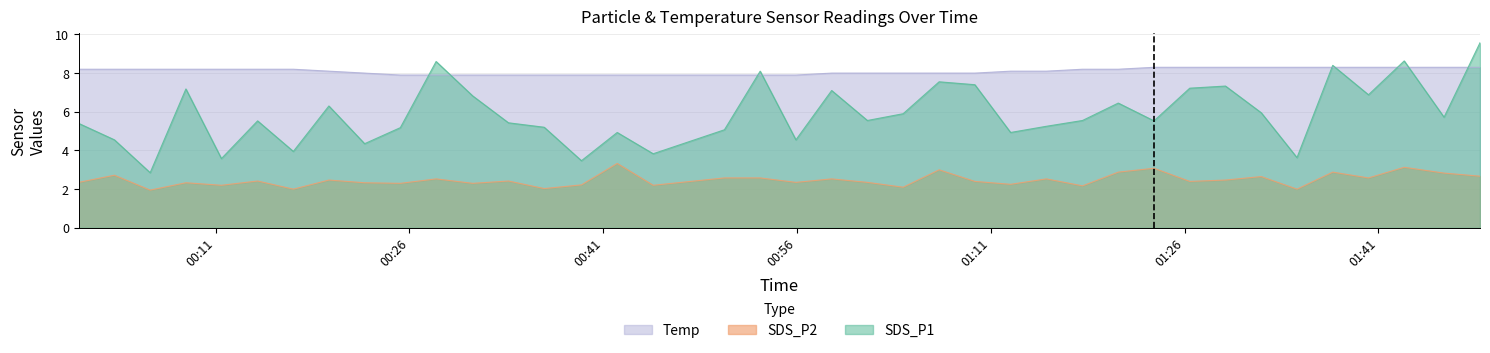

How many Temp values are between 7 and 8?

17